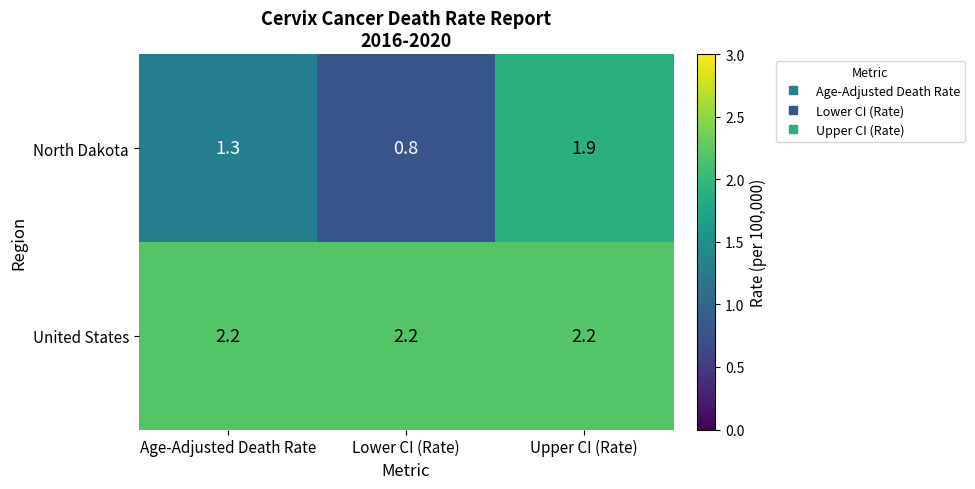

Count the number of categories in the chart.

3